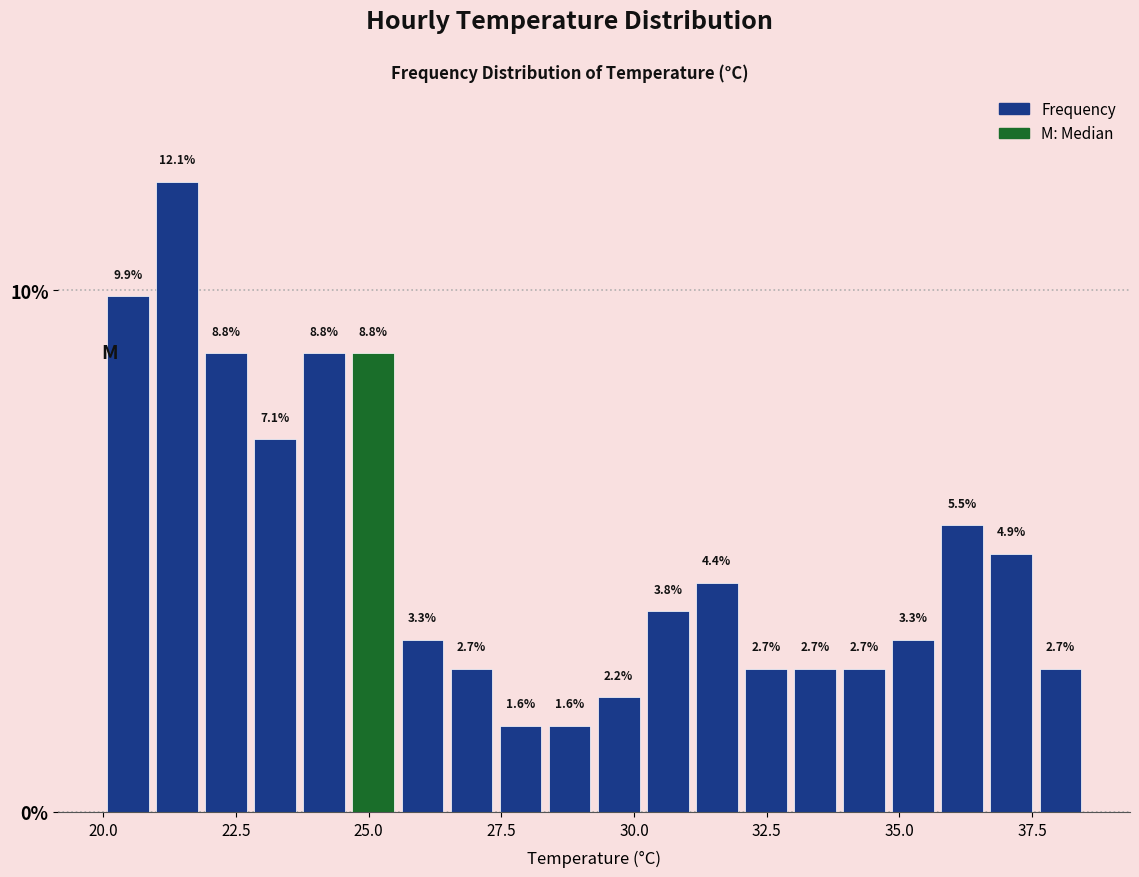

Around what value on the x-axis is the tallest bar? Give the approximate position of its centre, as read against the axis.

21.5